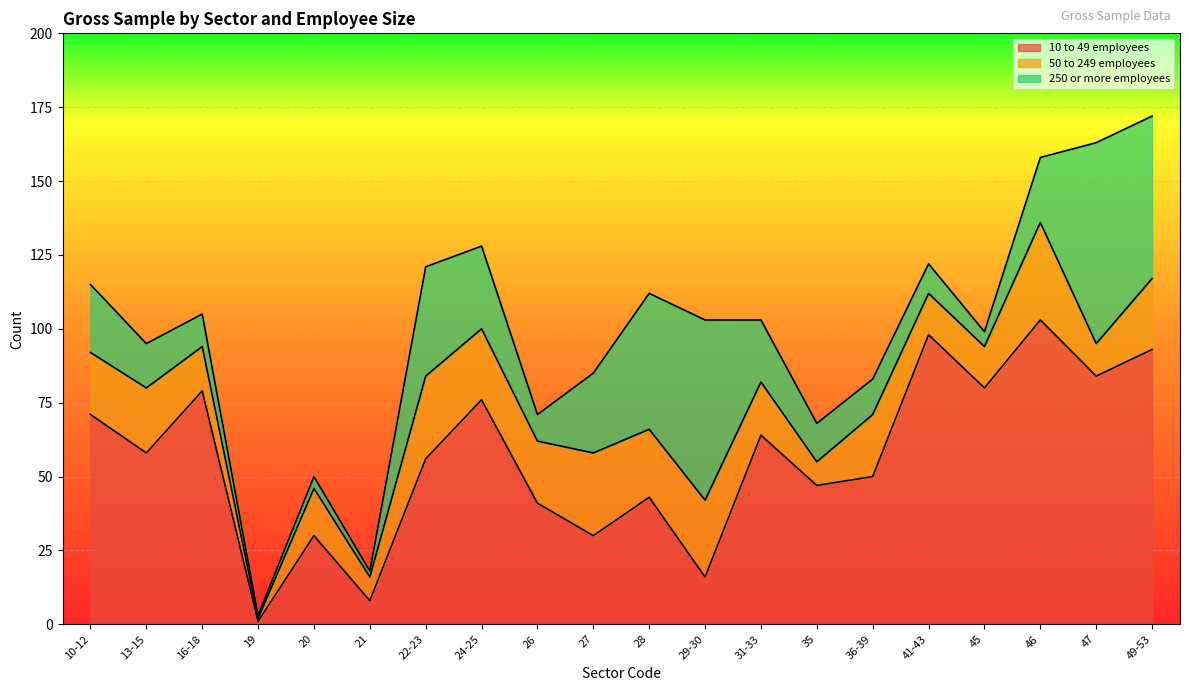

What is the total value across all series at 36-39?

83